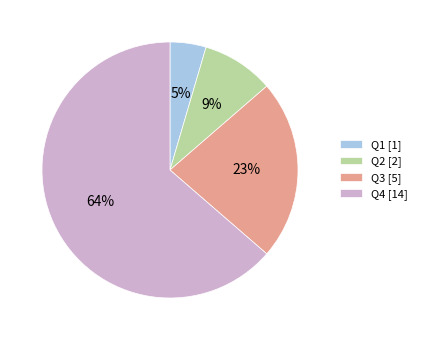

Which has a higher value, Q1 or Q4?

Q4